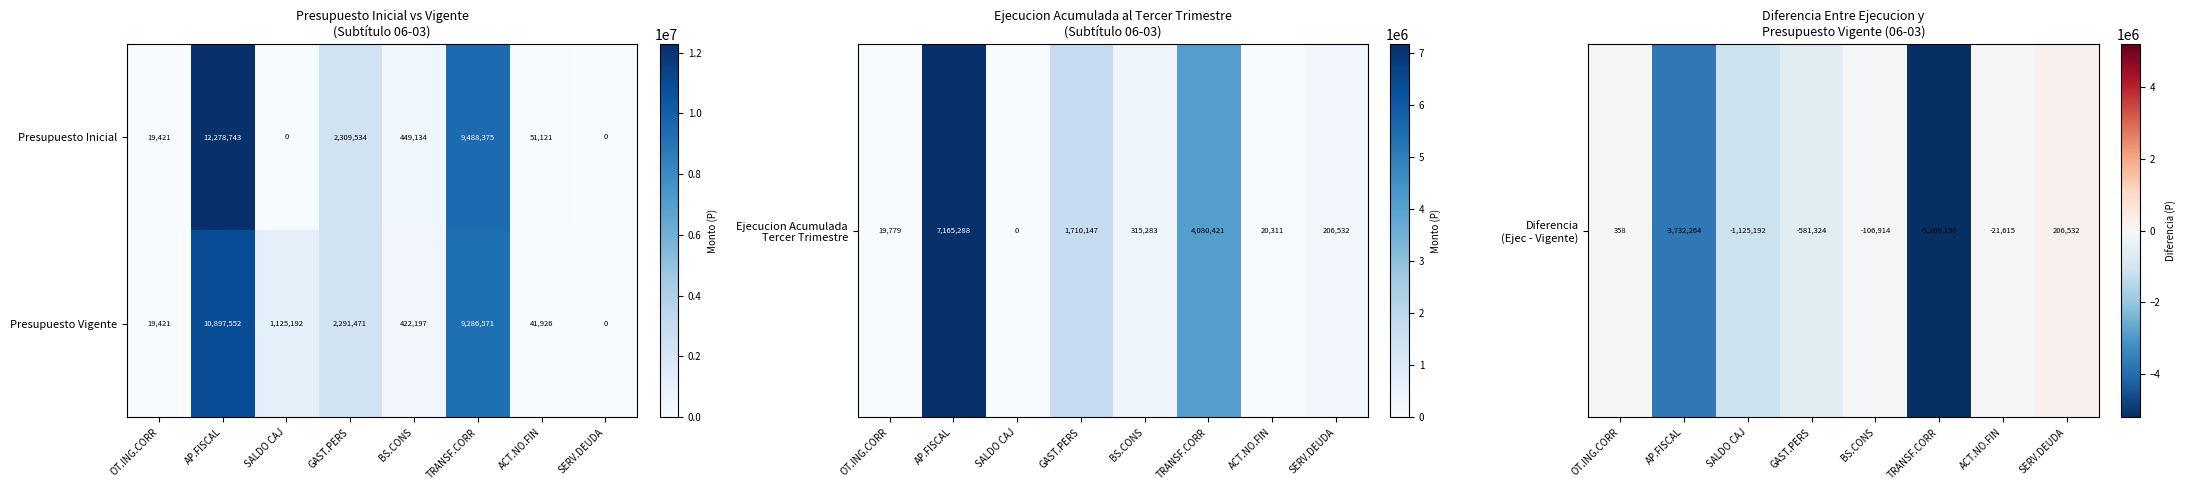

The Presupuesto Vigente series shows 12436863 at TRANSF.CORR. True or false?

False